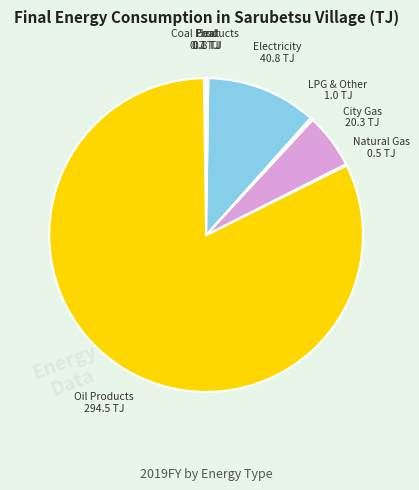

Which slice is the largest?

Oil Products